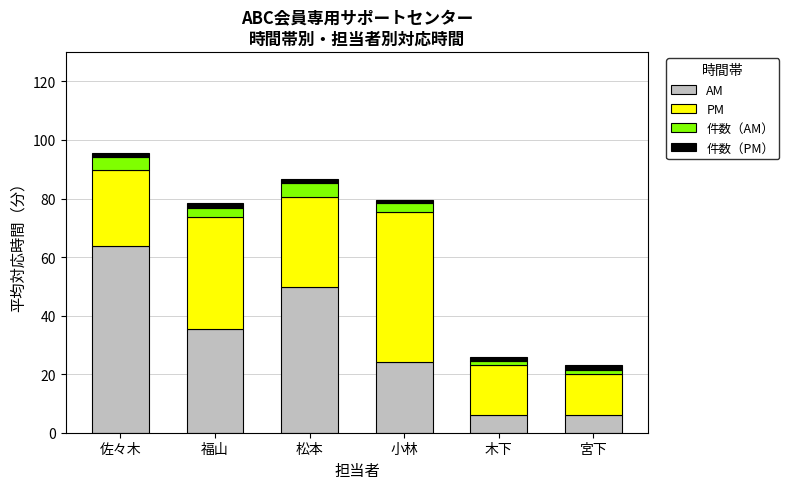

What is the minimum value for AM?

6.0